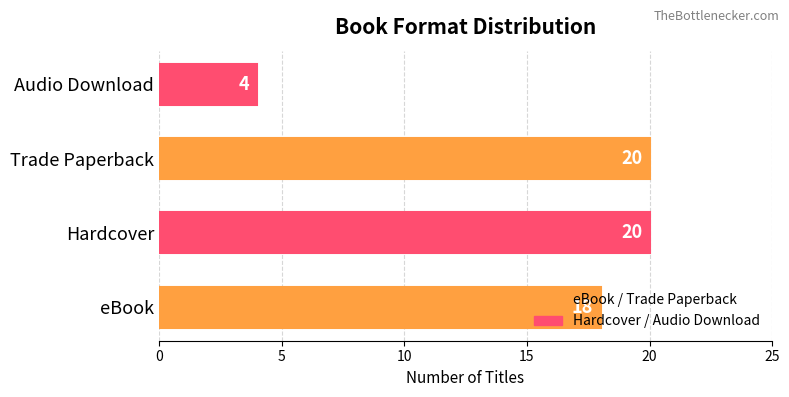

At which category does the chart reach its minimum across all series?

Audio Download